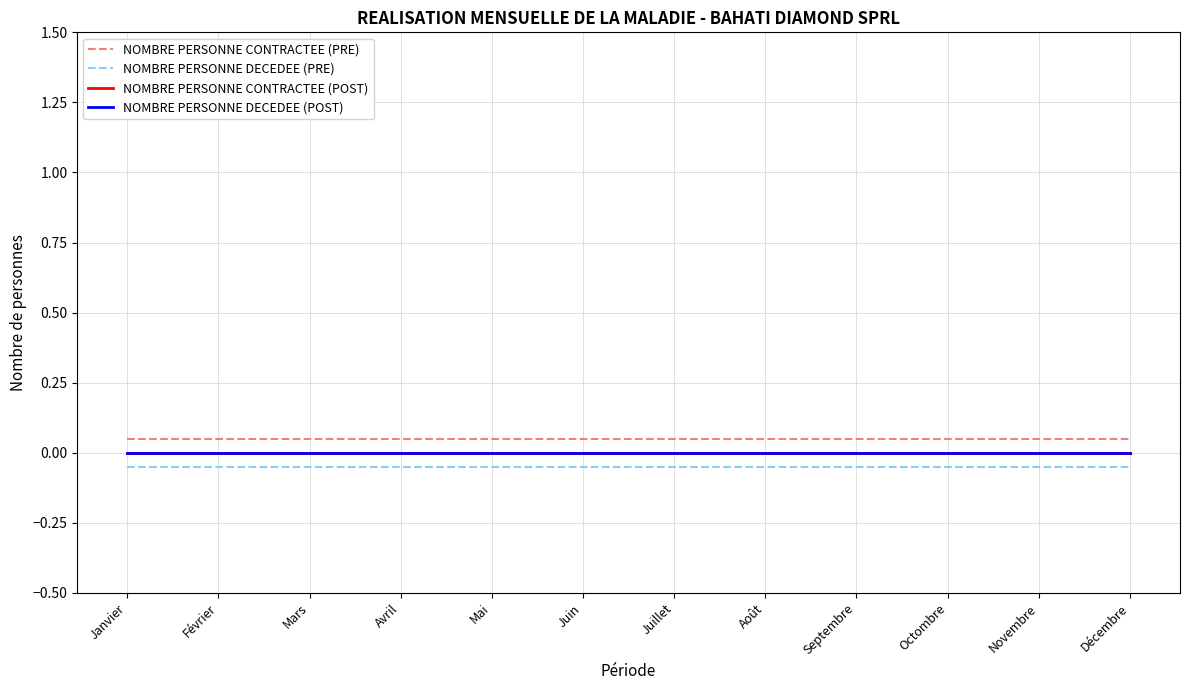

True or false: NOMBRE PERSONNE CONTRACTEE (PRE) and NOMBRE PERSONNE DECEDEE (POST) cross at least once.

False